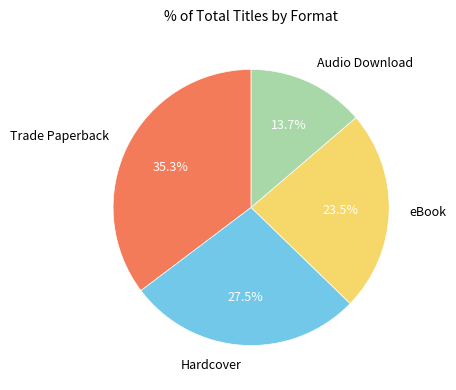

Do Audio Download and Trade Paperback together represent more than half of the pie?

No